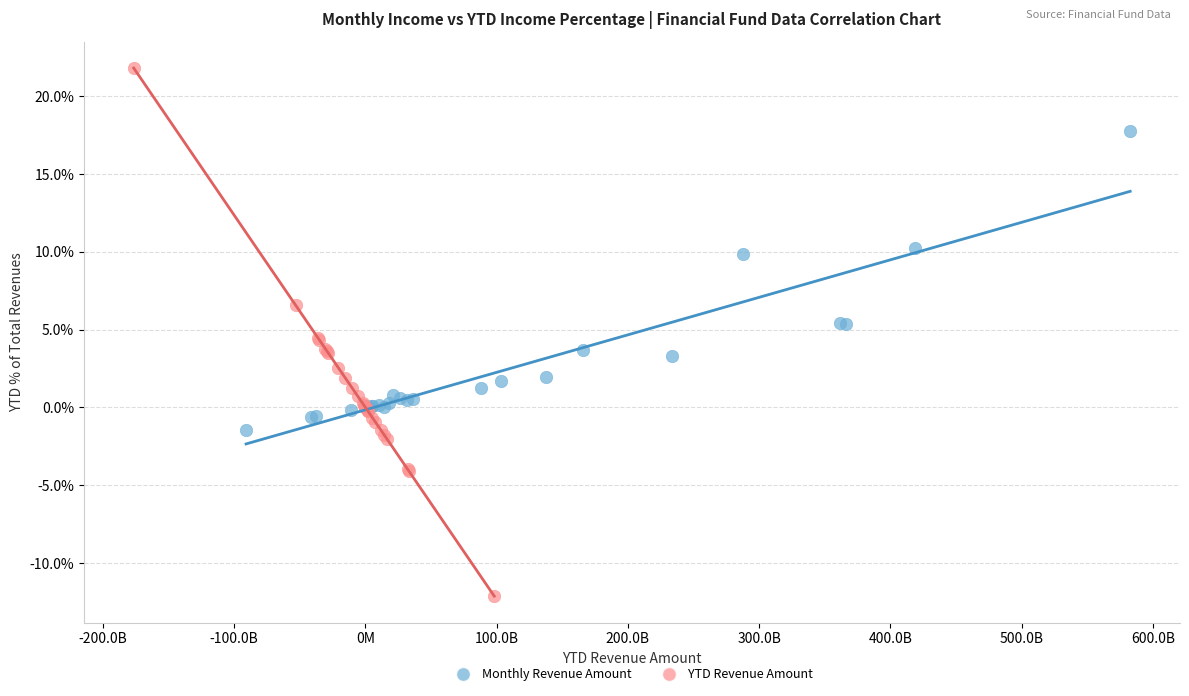

What are all the series names shown in the legend?

Monthly Revenue Amount, YTD Revenue Amount